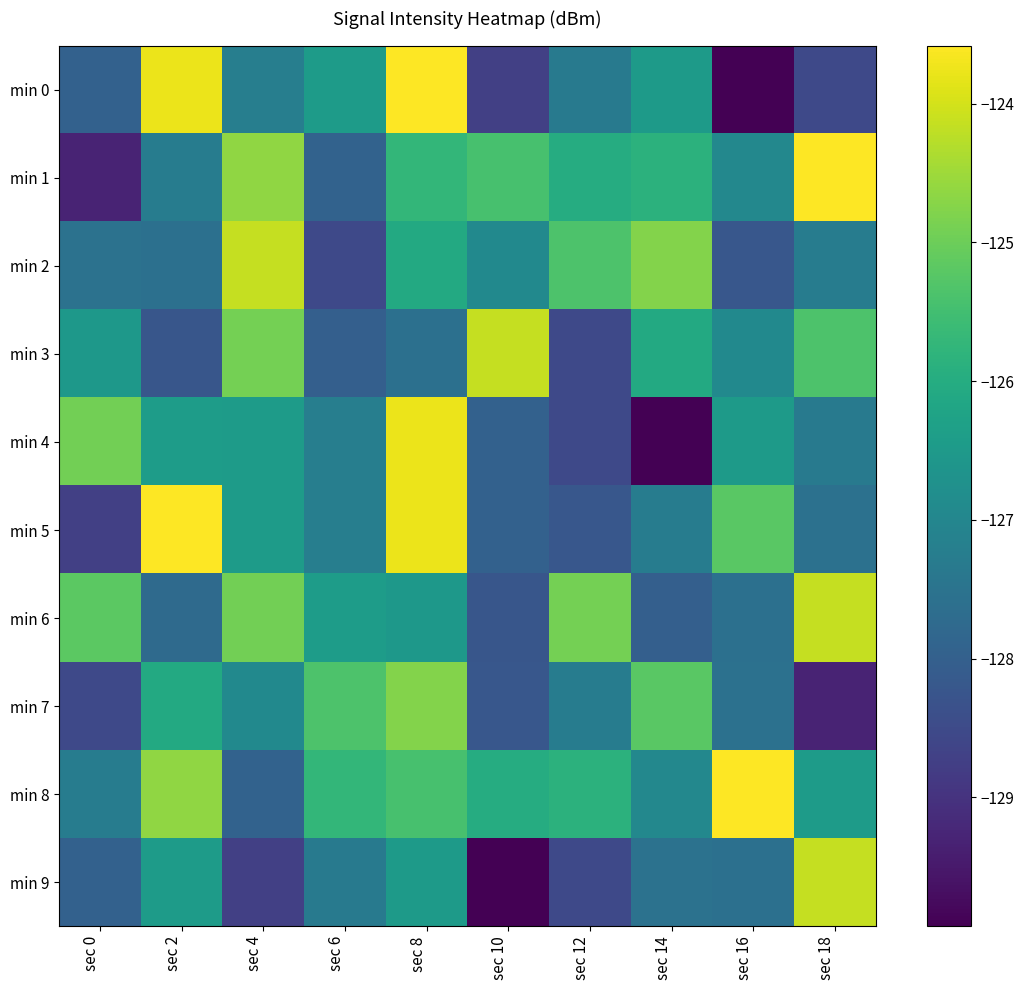

At which category does the chart reach its minimum across all series?

sec 16